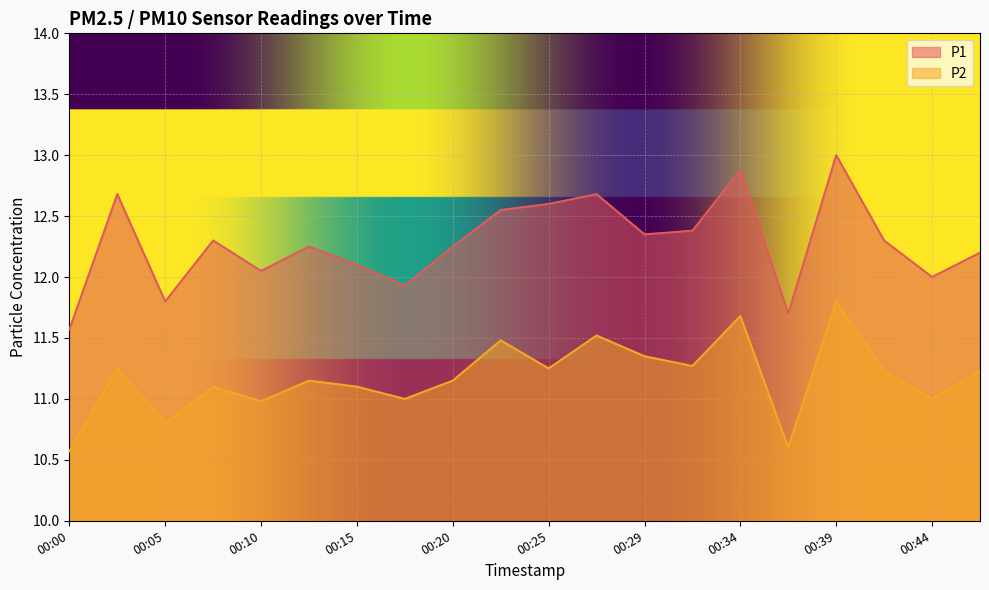

How many interior local peaks does the P2 series have?

7